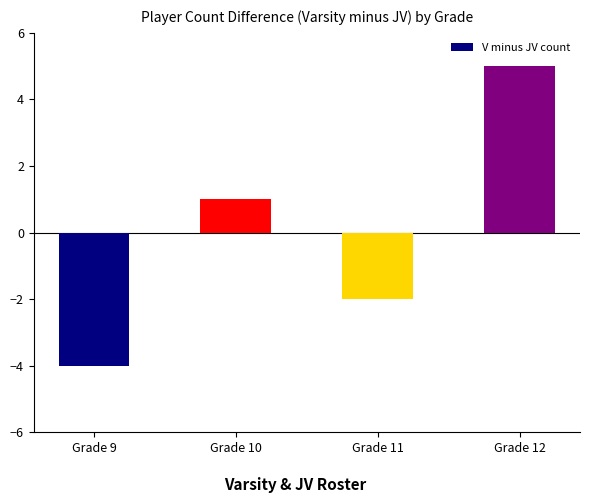

How many data points are less than 1?

2